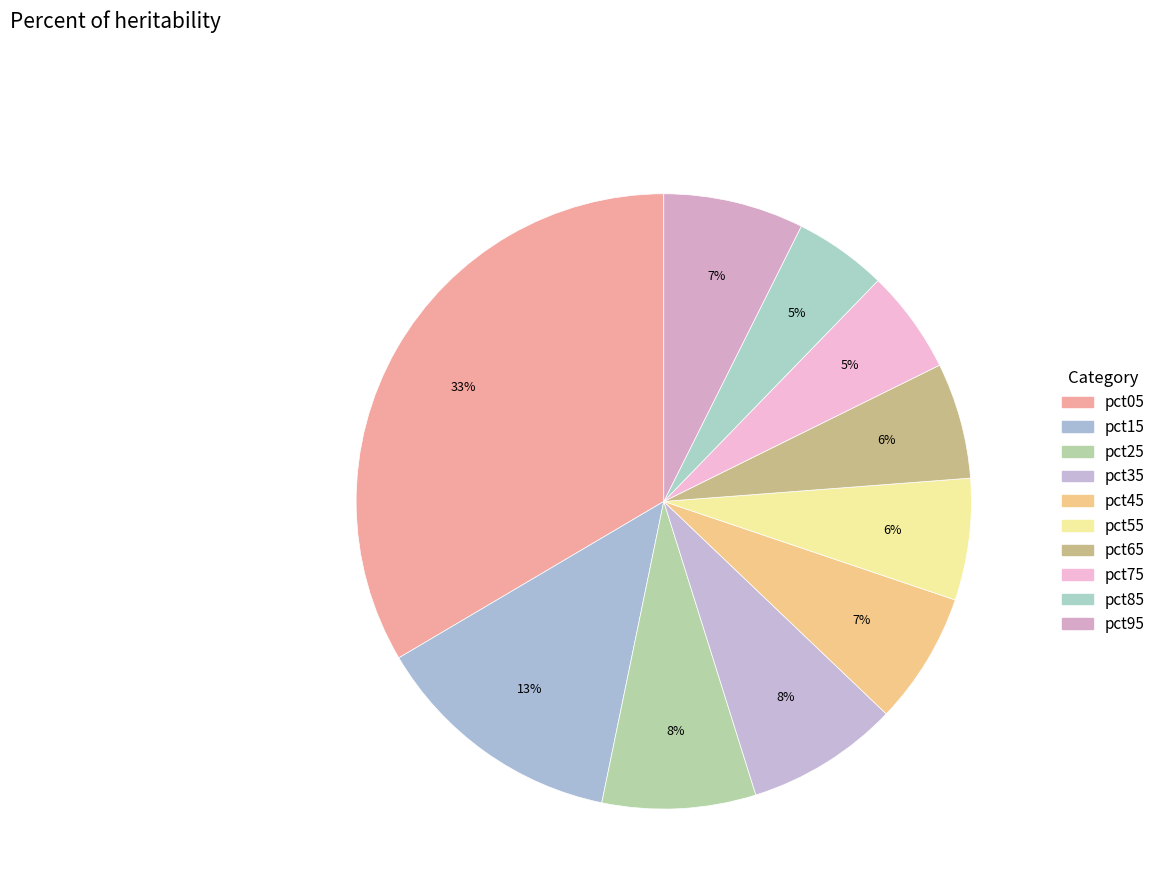

Which has a higher value, pct65 or pct75?

pct65